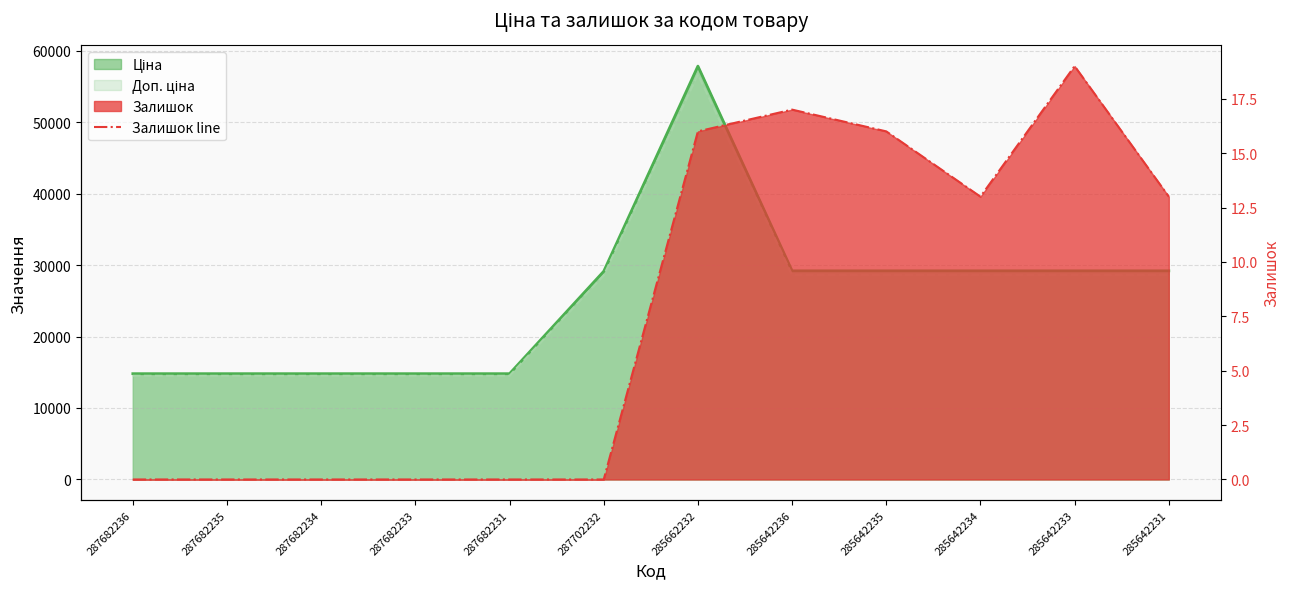

What is the average value?

8